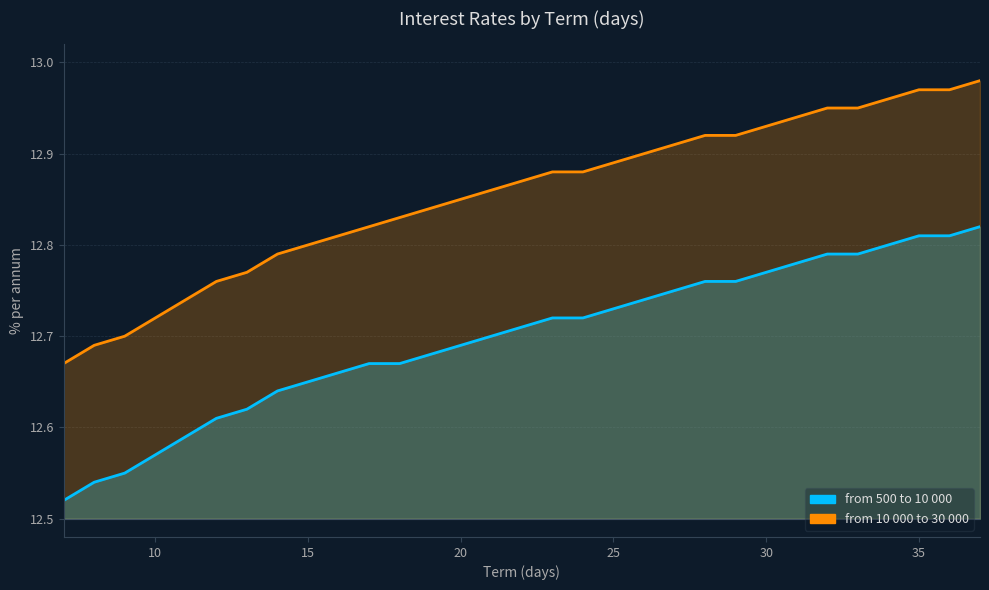

True or false: from 500 to 10 000 and from 10 000 to 30 000 intersect in this chart.

False